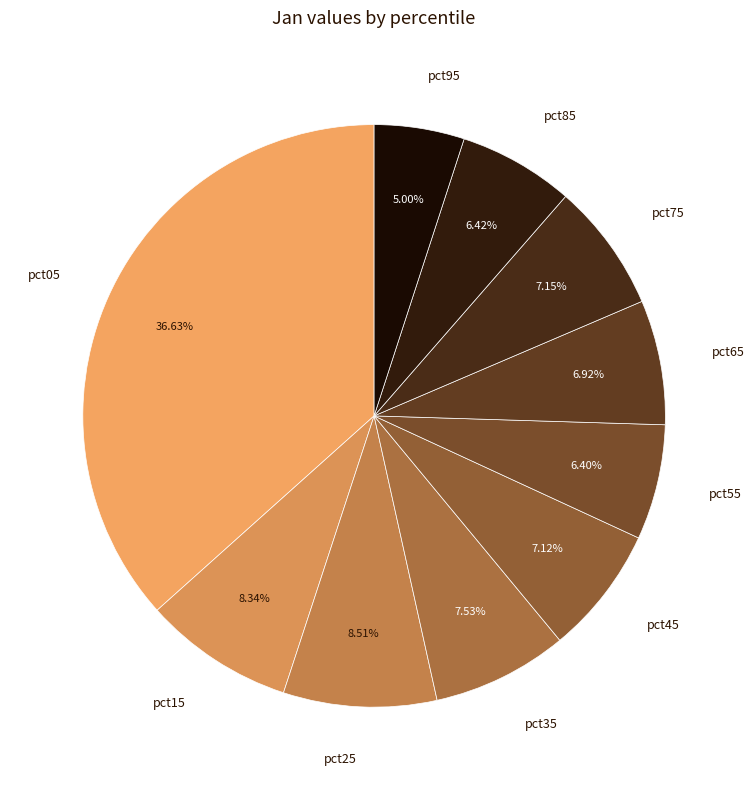

How many slices are in this pie chart?

10